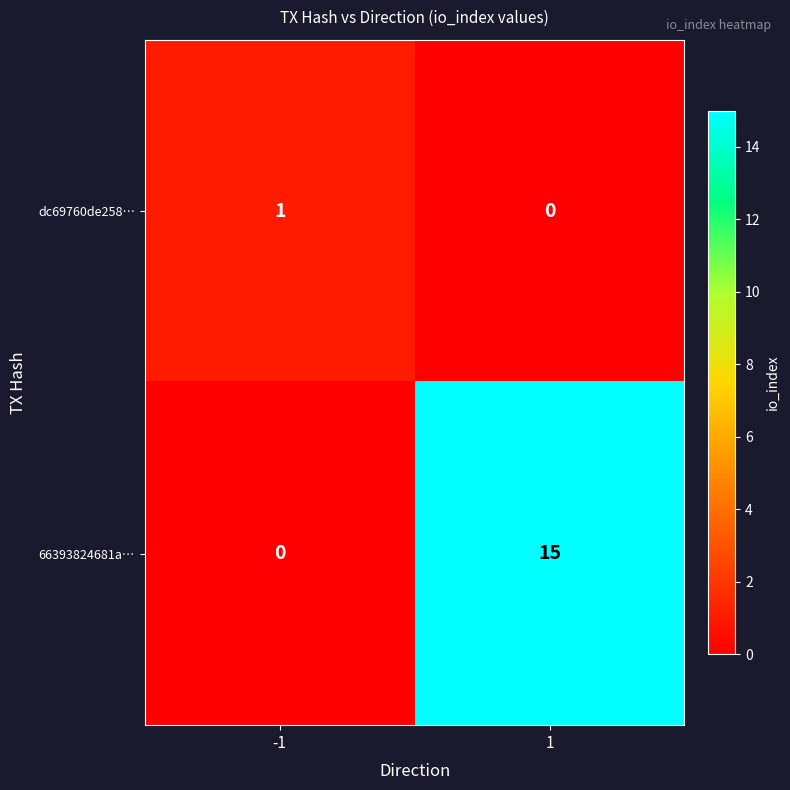

What is the total value across all series at 1?

15